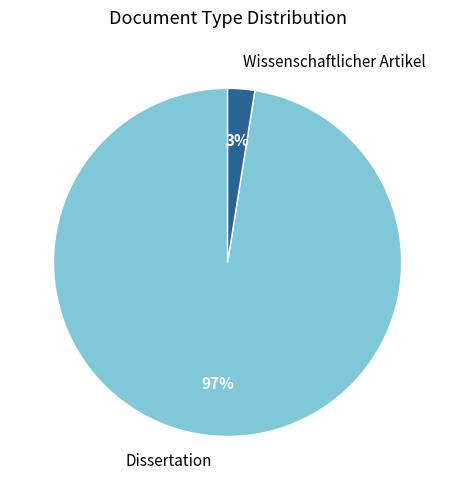

To the nearest percent, what is the average slice percentage?

50%